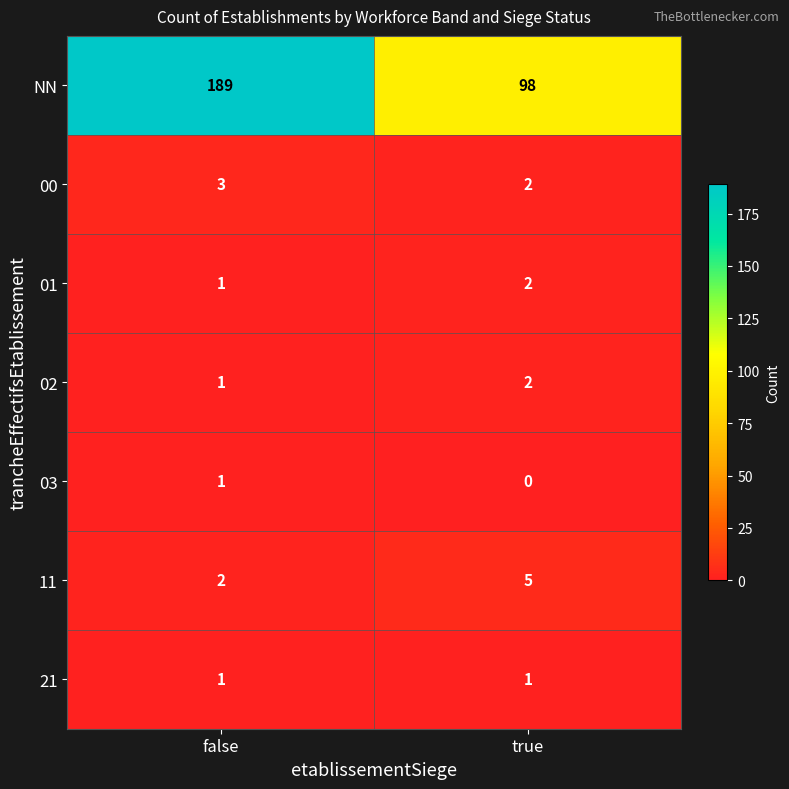

Reading left to right, what are all the values shown in this chart?

NN: 189	98
00: 3	2
01: 1	2
02: 1	2
03: 1	0
11: 2	5
21: 1	1